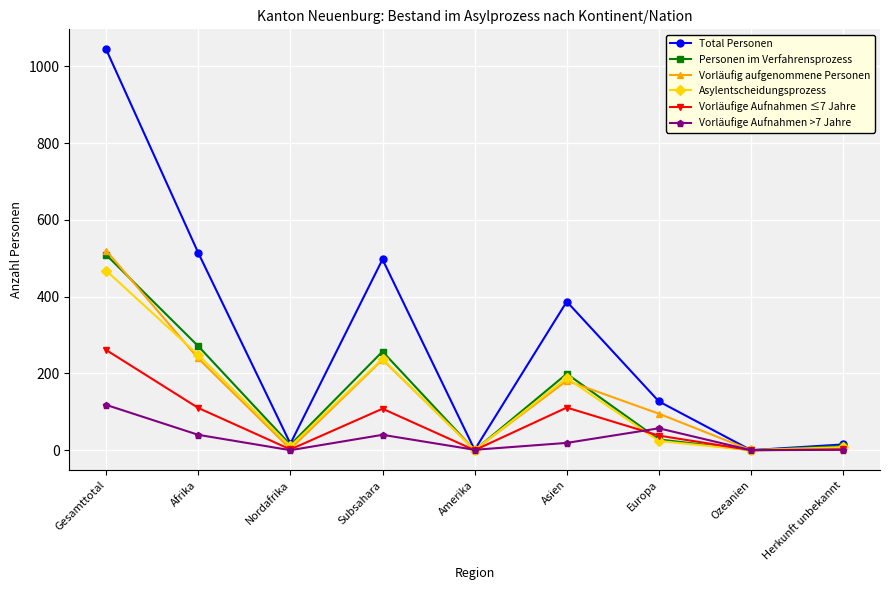

How many data points in Vorläufig aufgenommene Personen are less than 95?

4